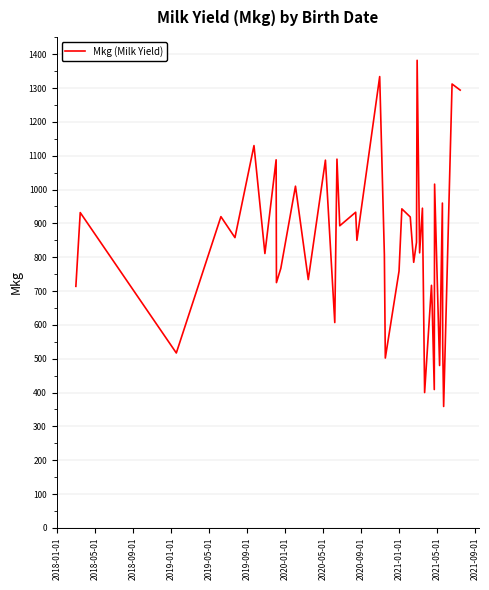

What is the maximum value shown in the chart?

1382